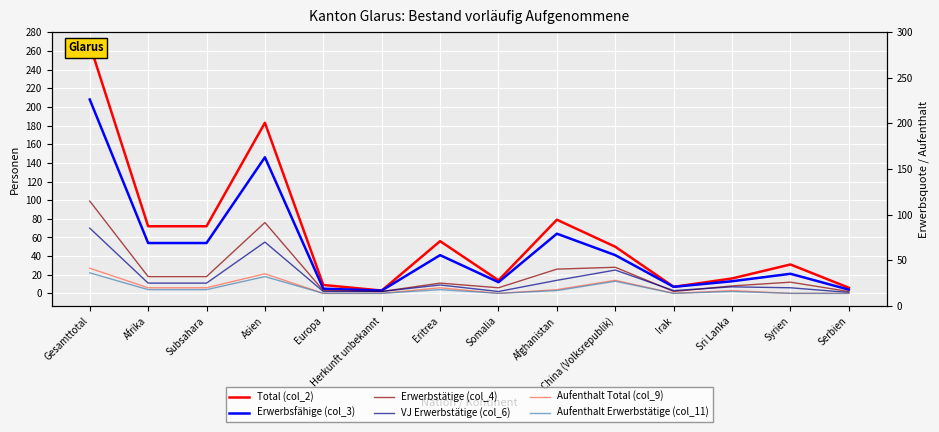

What is the approximate value of Total (col_2) at Afghanistan?

79